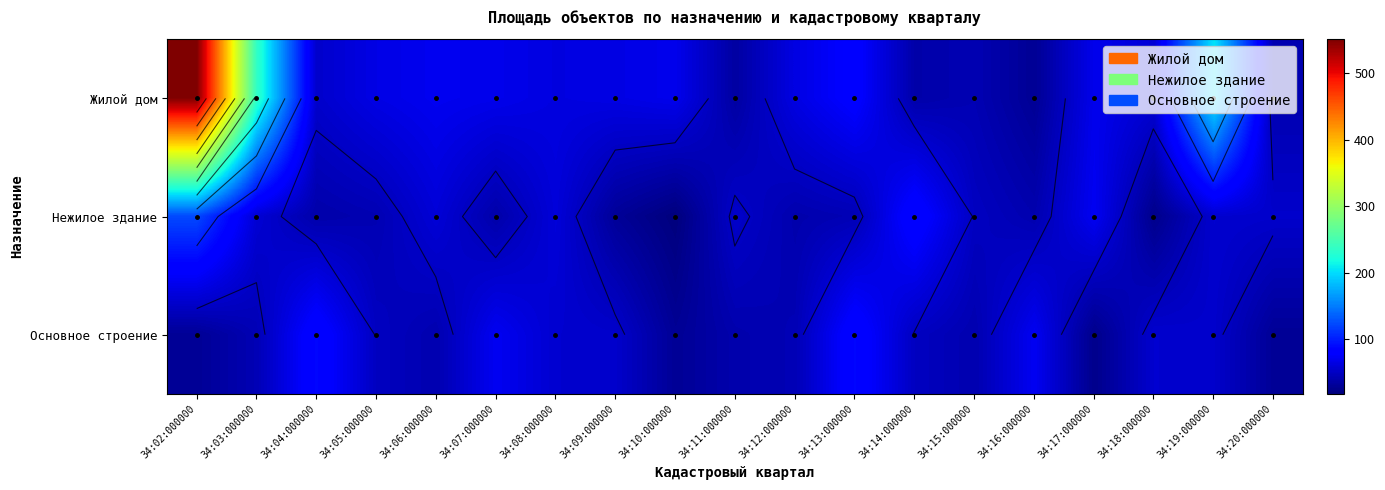

What is the smallest value displayed?

18.1